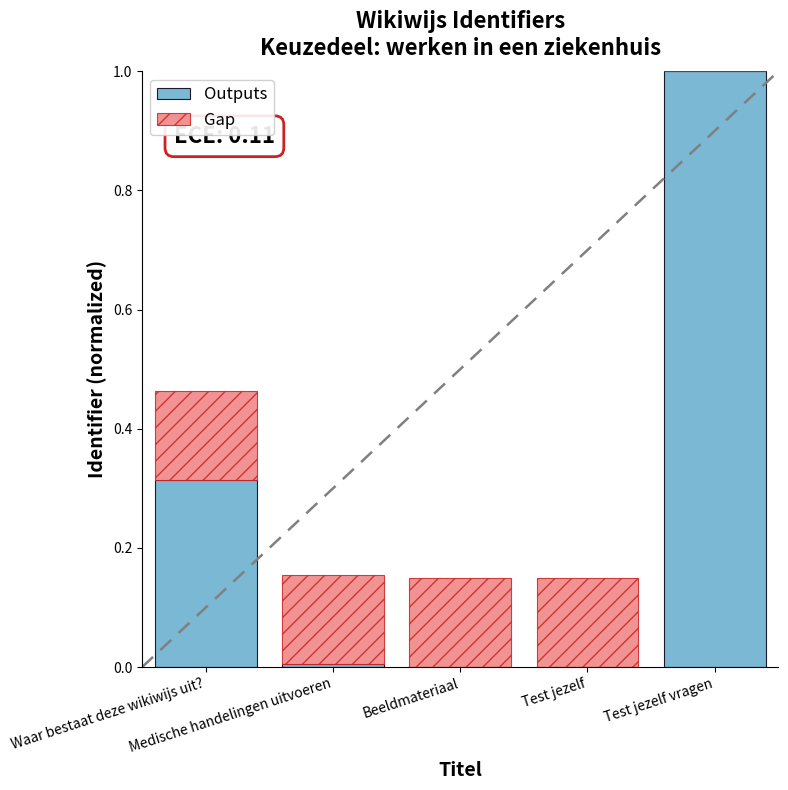

At which category is the sum across all series the highest?

Test jezelf vragen